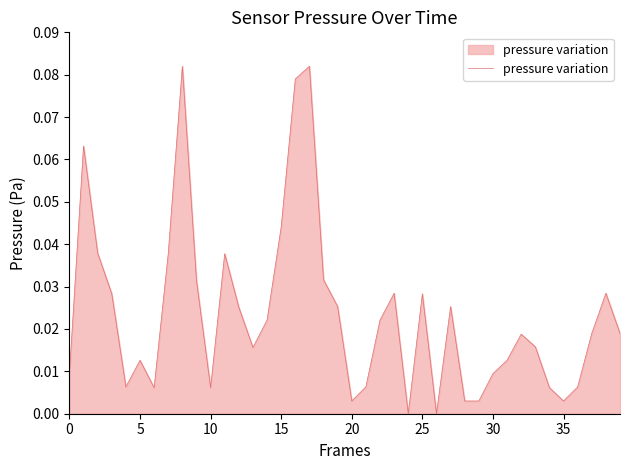

Does the chart display data point markers on the line(s)?

No